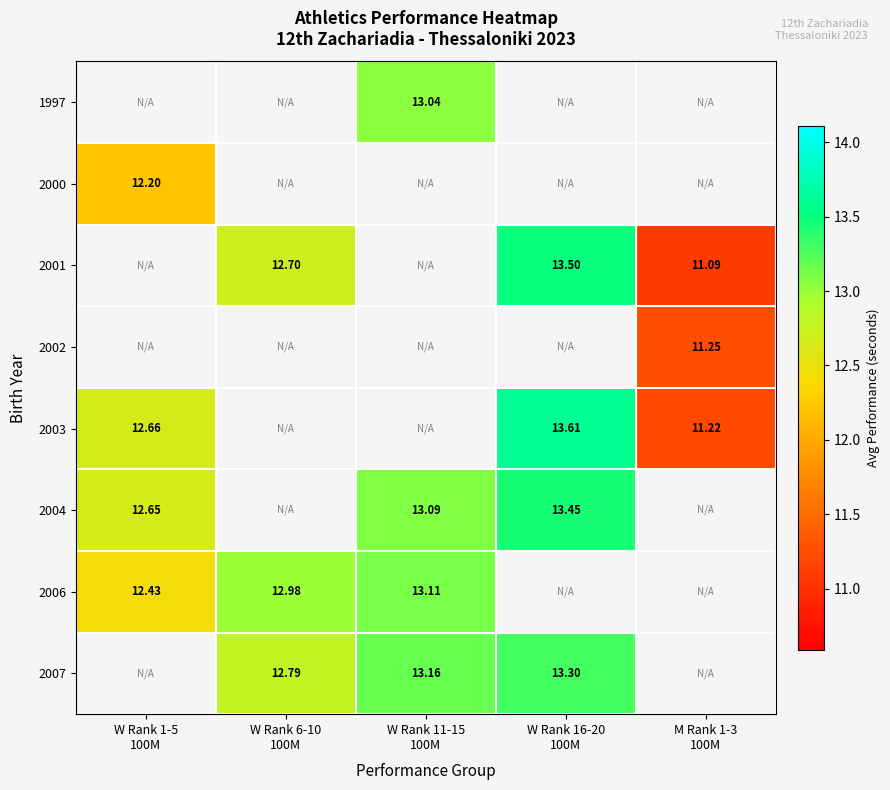

How many data points does each series have?

5